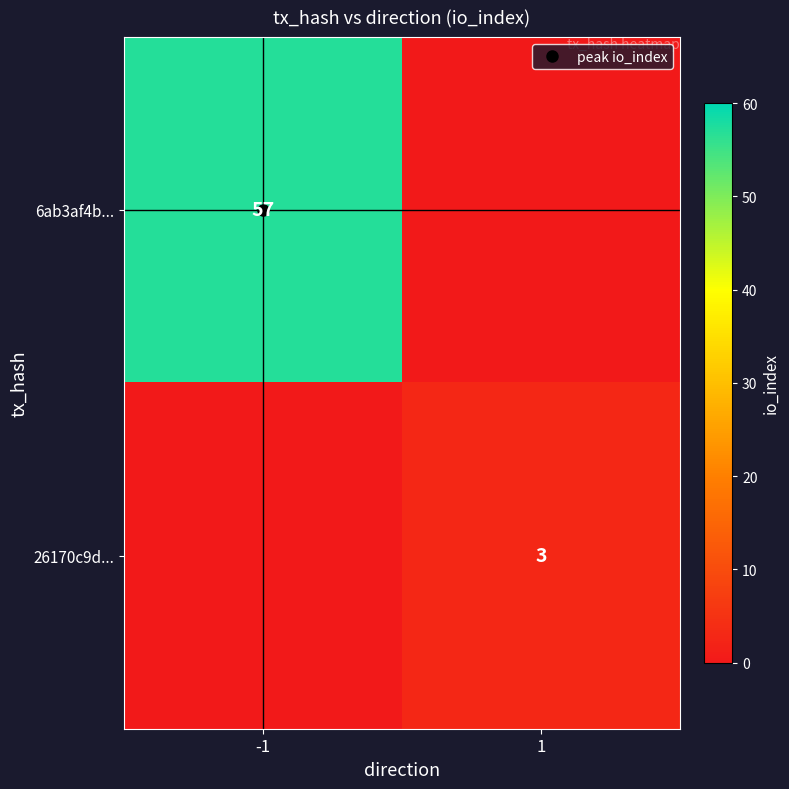

Which series has the largest total across all categories?

6ab3af4b...